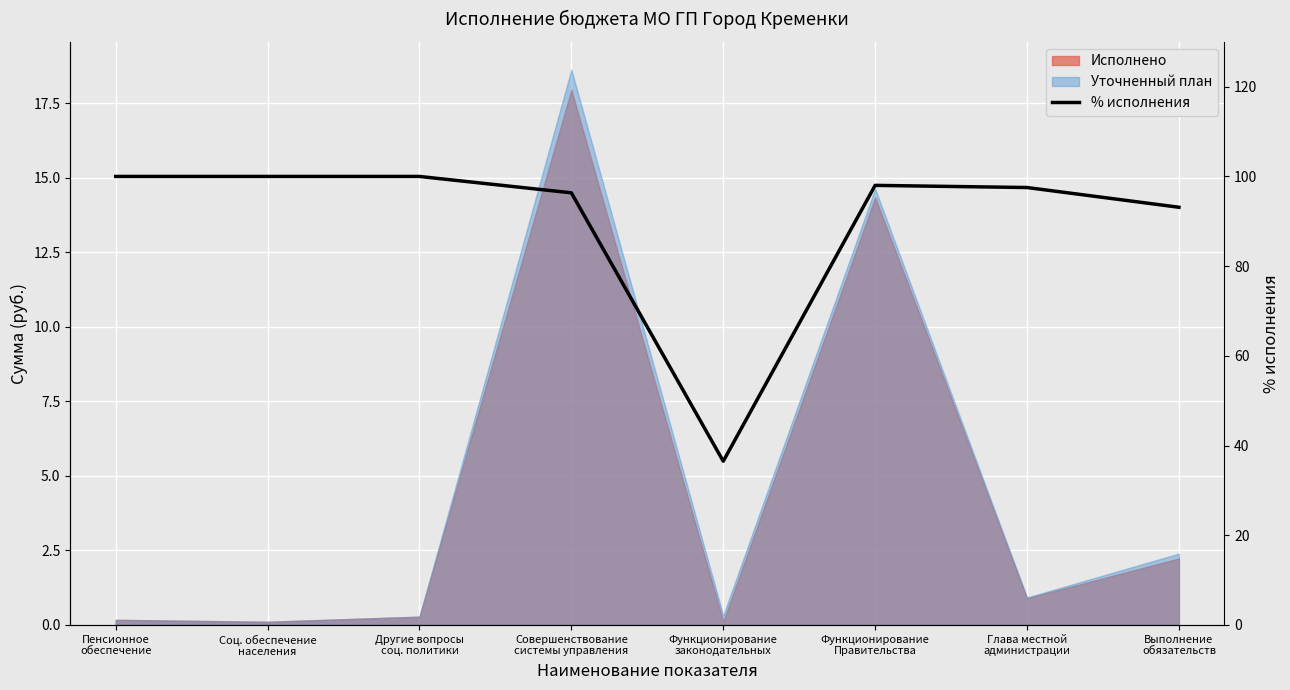

What is the change in value from Совершенствование
системы управления to Глава местной
администрации?

+1.2